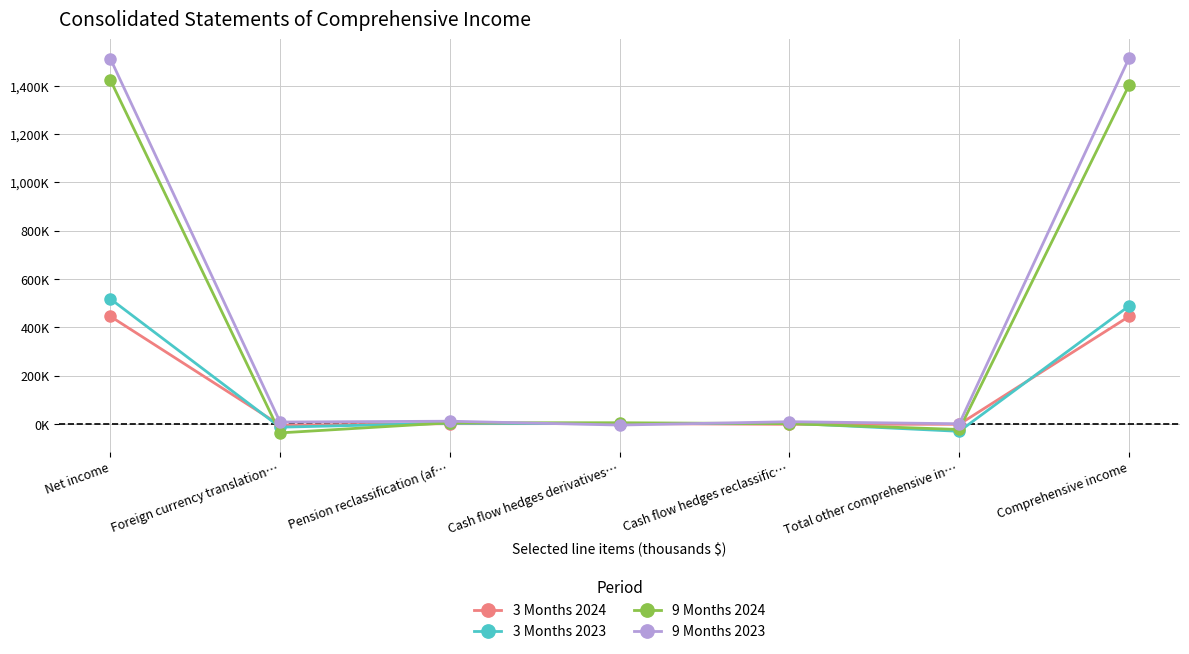

Reading left to right, extract all data points from this chart.

3 Months 2024: 446.3	-4.2	1.9	2.4	-0.6	-0.5	445.8
3 Months 2023: 518.6	-12.5	3.9	1.6	4.0	-29.6	489.0
9 Months 2024: 1424.6	-36.1	5.8	5.9	2.1	-22.0	1402.6
9 Months 2023: 1512.7	8.9	12.2	-3.6	10.2	1.7	1514.4